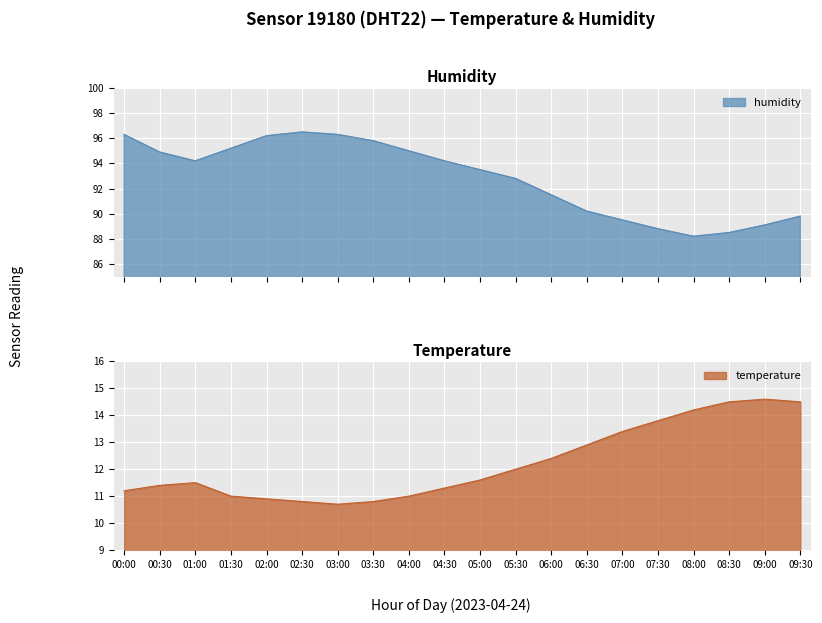

Reading left to right, transcribe all the data shown in this chart.

humidity: 96.3	94.9	94.2	95.2	96.2	96.5	96.3	95.8	95.0	94.2	93.5	92.8	91.5	90.2	89.5	88.8	88.2	88.5	89.1	89.8
temperature: 11.2	11.4	11.5	11.0	10.9	10.8	10.7	10.8	11.0	11.3	11.6	12.0	12.4	12.9	13.4	13.8	14.2	14.5	14.6	14.5